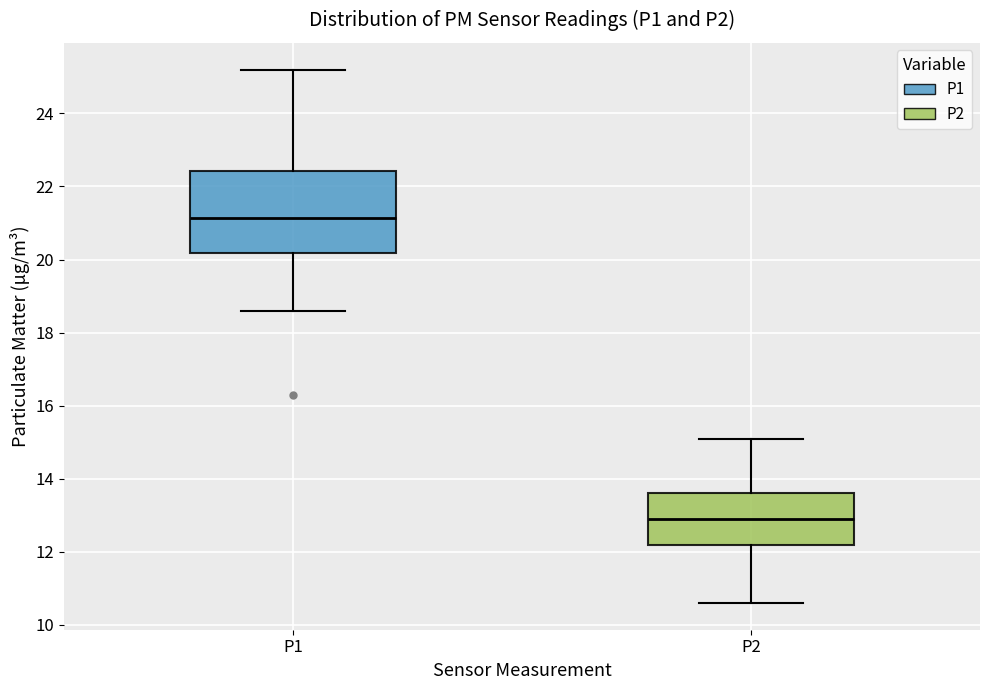

Reading left to right, read every box against the y-axis: the position of its median line, the range the box covers, and the ends of its whiskers. The values are not printed on the chart, so give them approximately, as read against the axis.

P1: median 21.2, box 20.2 to 22.4, whiskers 18.6 to 25.2
P2: median 13.0, box 12.2 to 13.6, whiskers 10.6 to 15.2